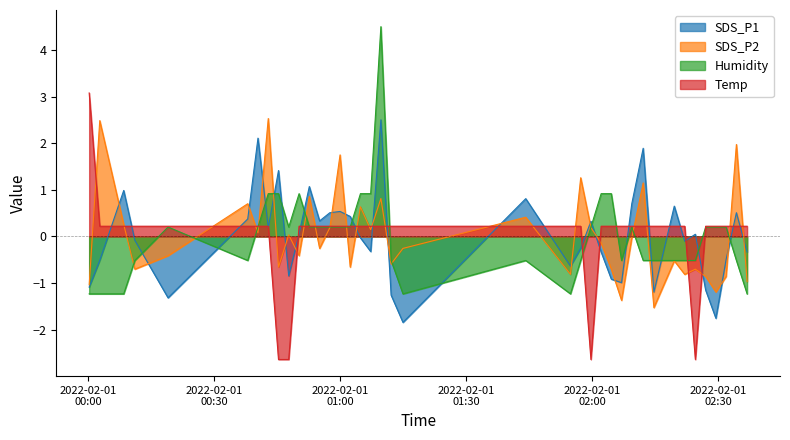

What are all the series names shown in the legend?

SDS_P1, SDS_P2, Humidity, Temp